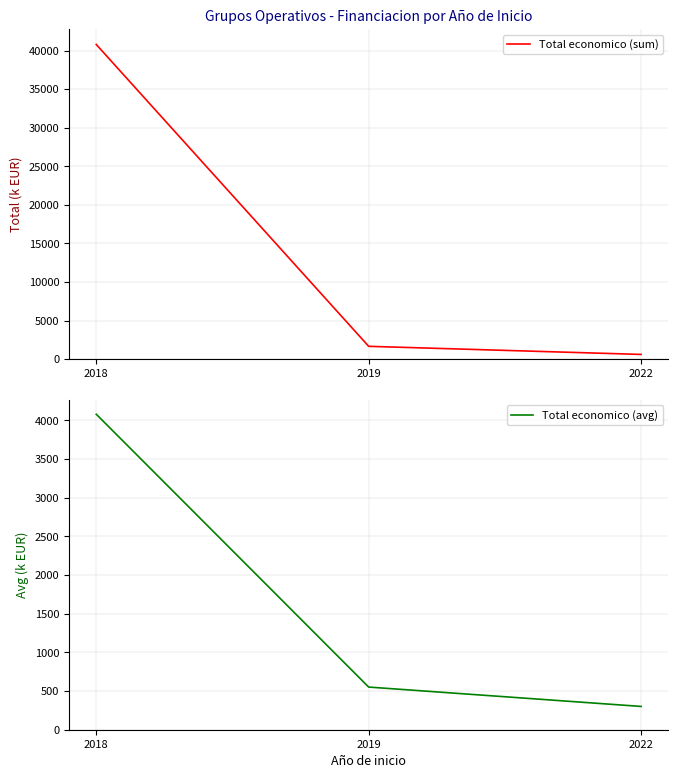

What is the sum of all Total economico (avg) values?

4931.5